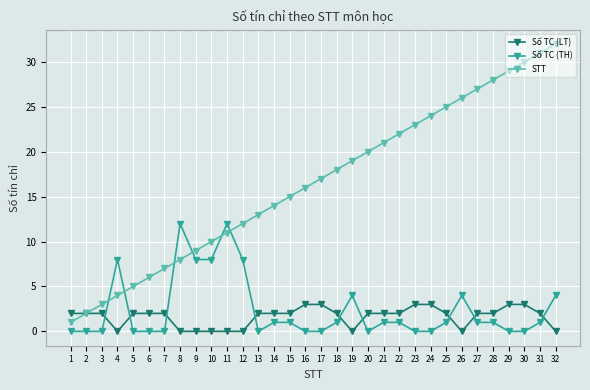

True or false: Số TC (TH) and Số TC (LT) cross at least once.

True